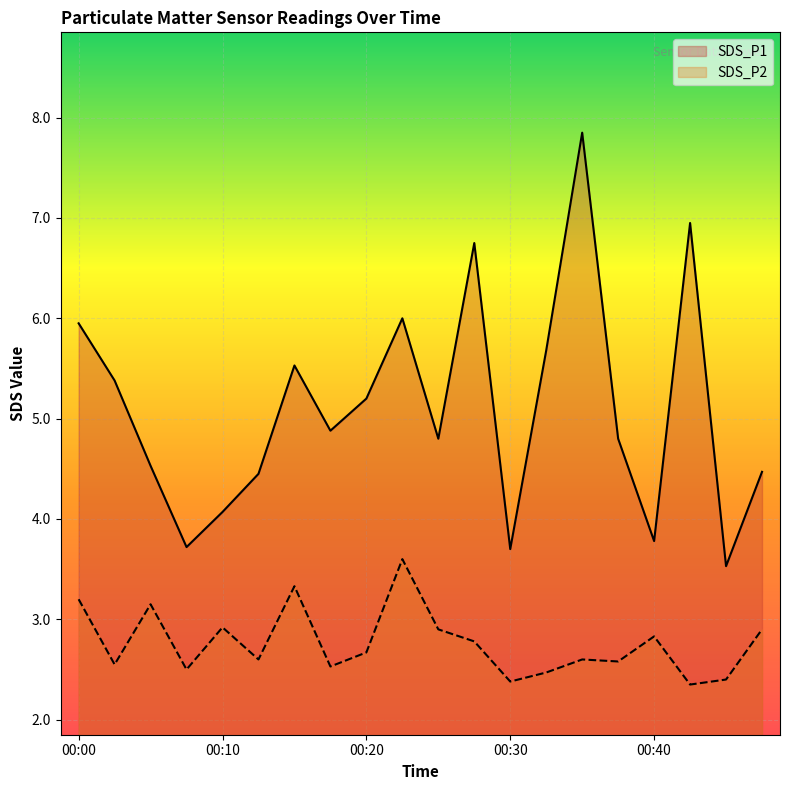

What is the sum of the SDS_P2 values at 00:05 and 00:42?

5.5